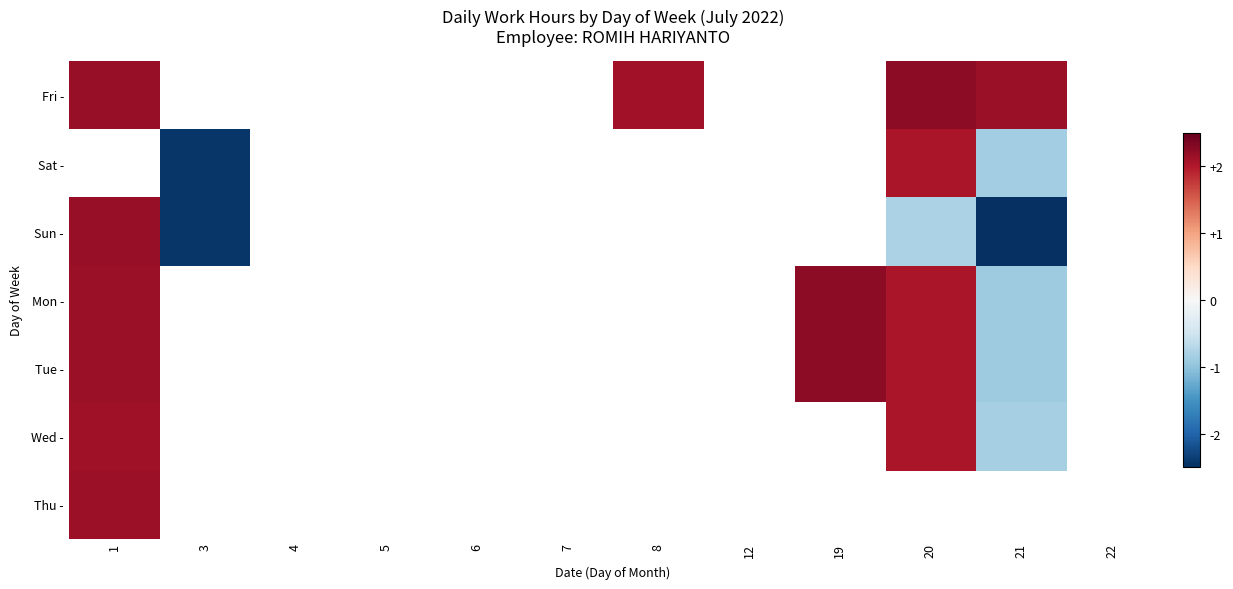

At how many categories does at least one series exceed -2?

5